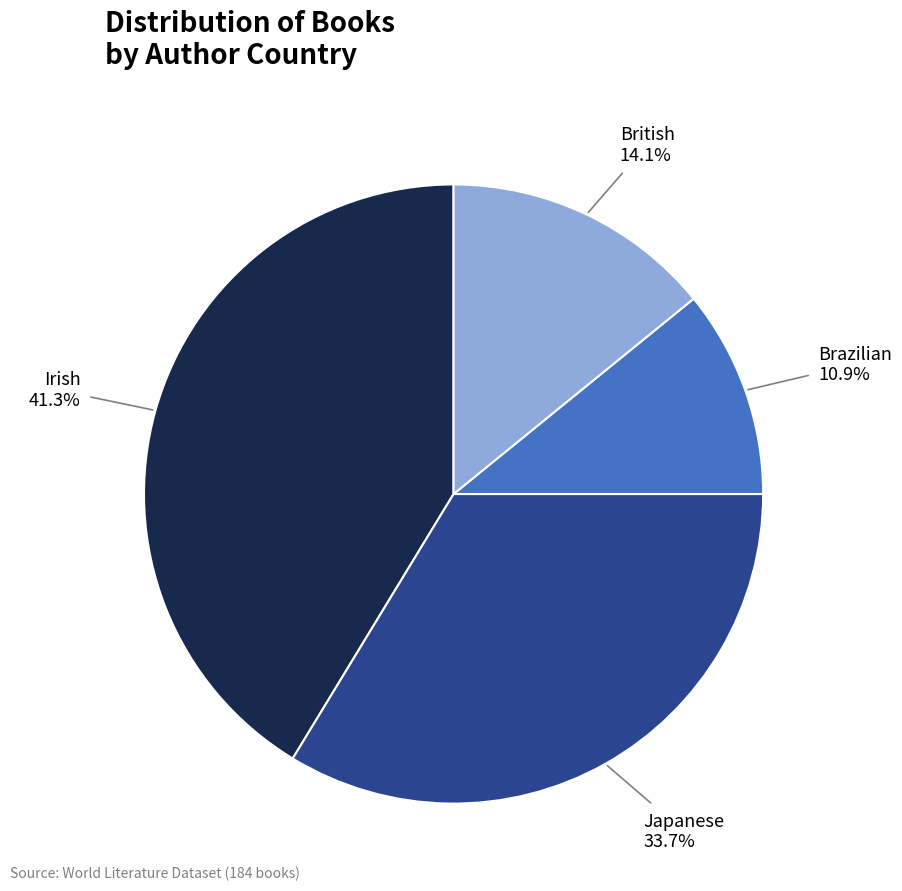

Is there a majority slice in this chart?

No